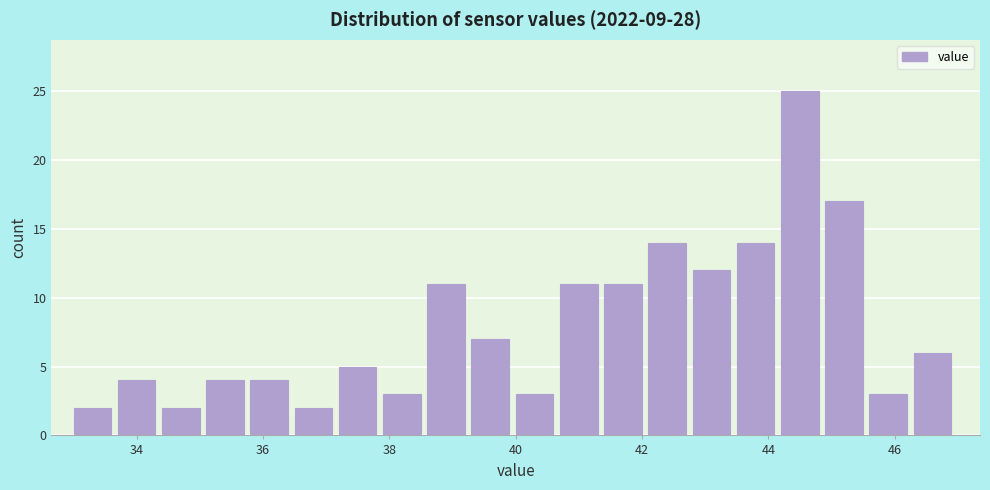

Around what value on the x-axis is the tallest bar? Give the approximate position of its centre, as read against the axis.

44.4